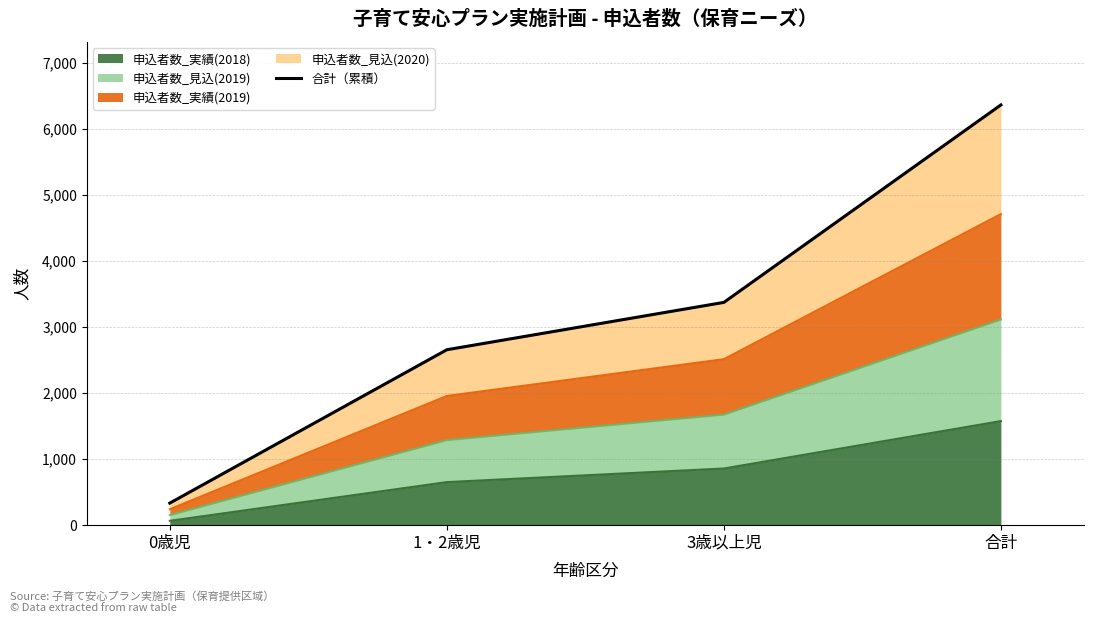

What position from the right is 合計?

1